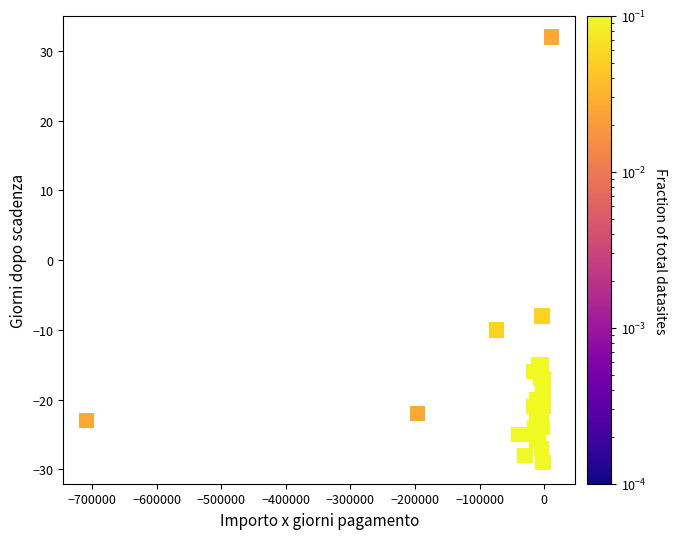

What Y value in the scatter plot is closest to 1?

-8